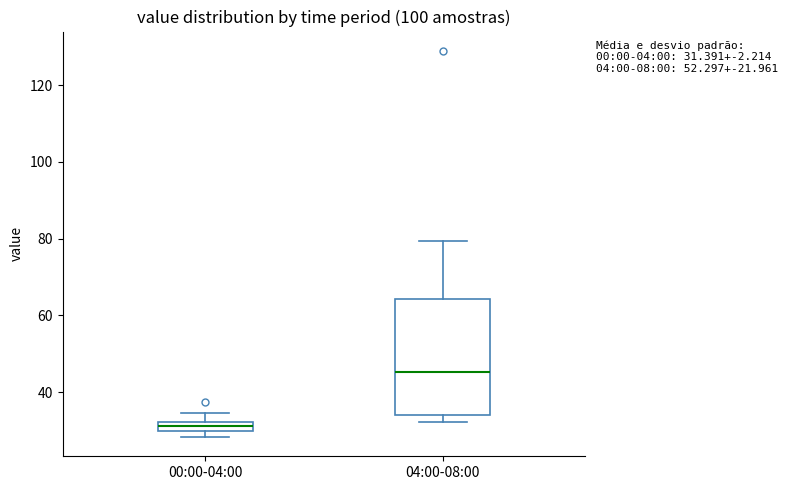

Which box has the lowest median line?

00:00-04:00